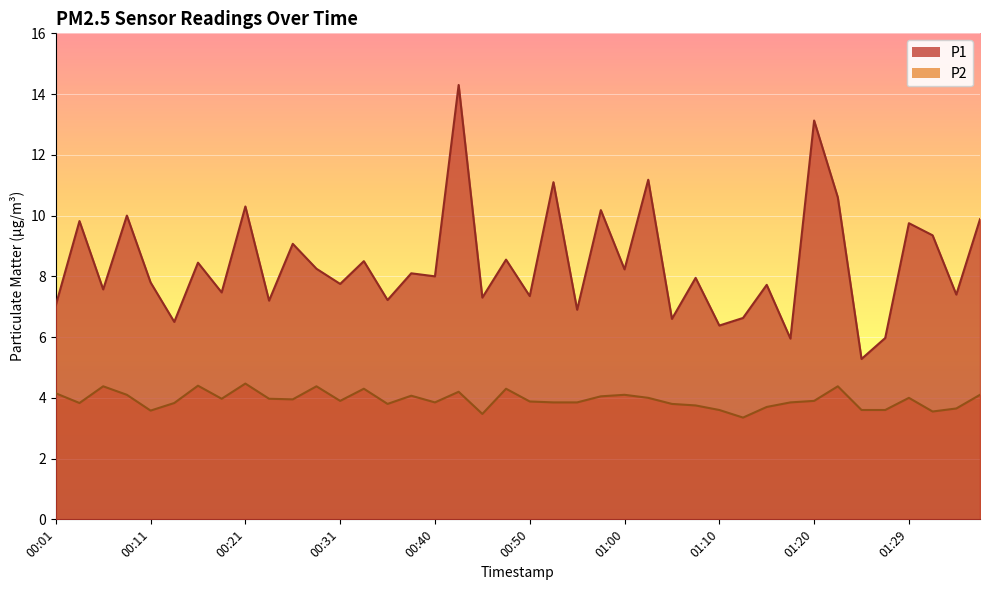

What is the label of the 30th point from the left?

01:12